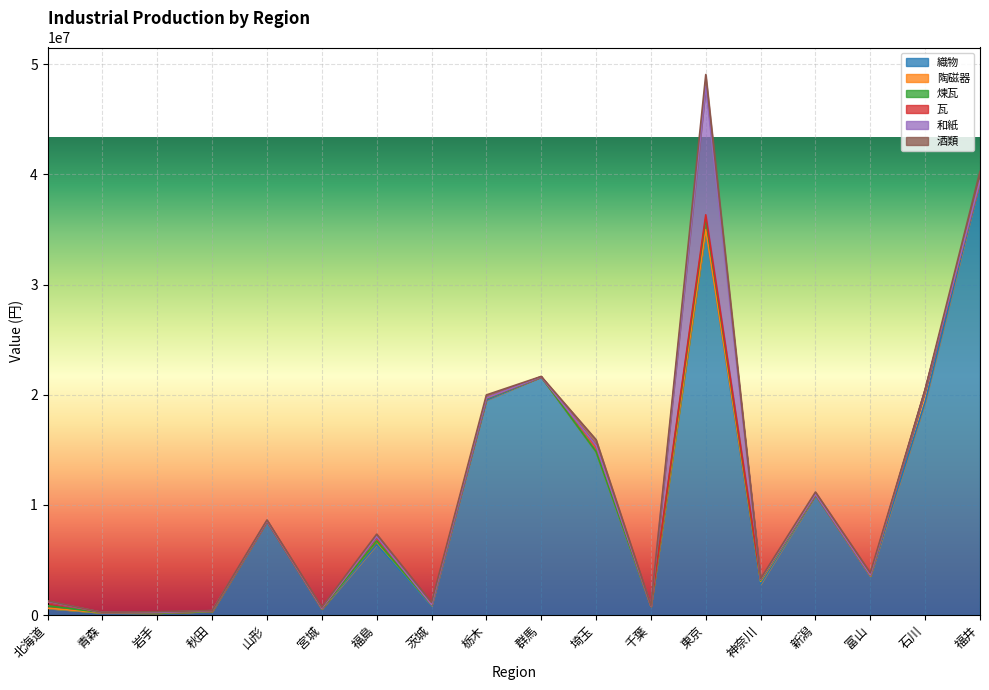

What is the value of the 煉瓦 point at the 14th from the left?

91778